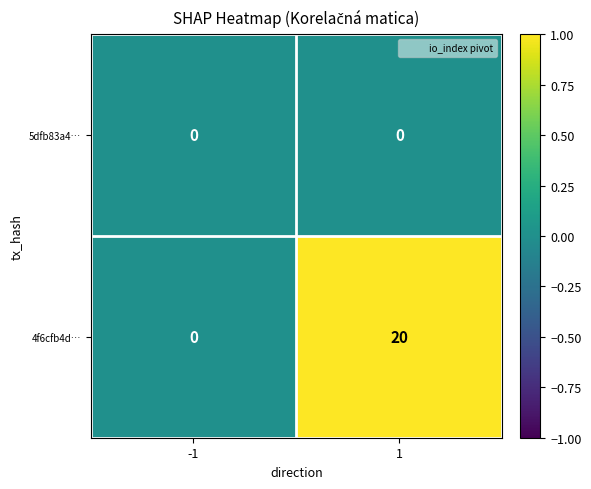

How many categories are shown in the chart?

2